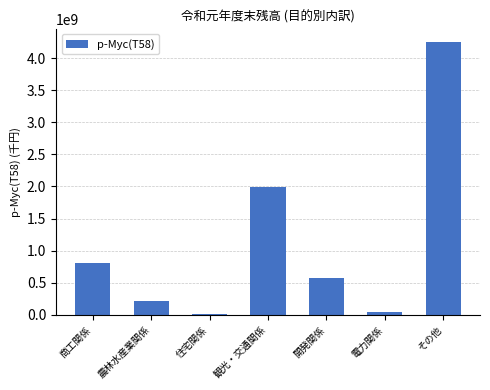

Which label corresponds to the largest value in the chart?

その他